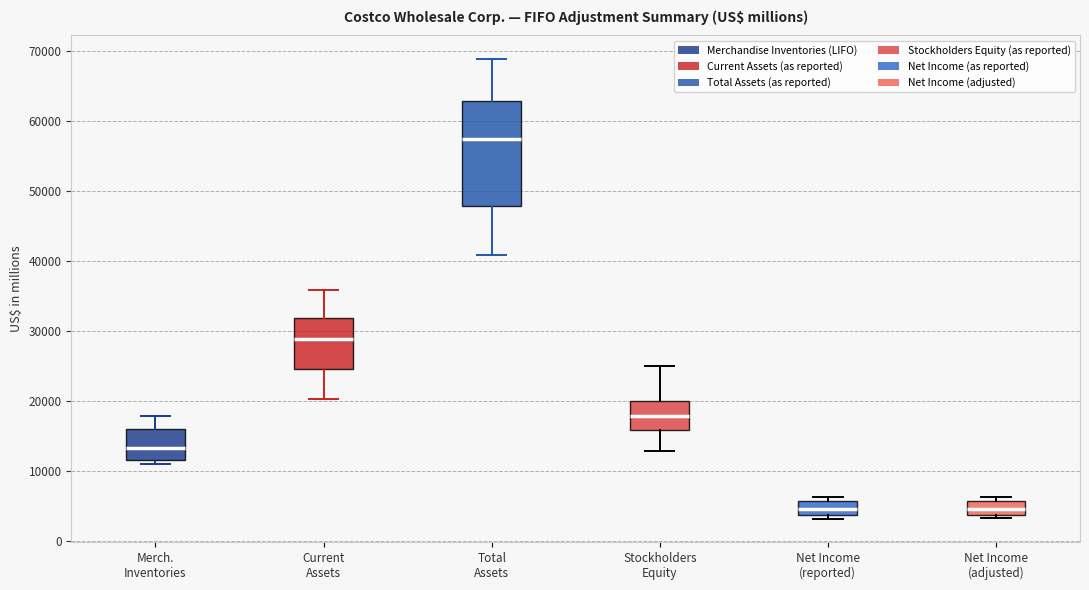

Reading left to right, read every box against the y-axis: the position of its median line, the range the box covers, and the ends of its whiskers. The values are not printed on the chart, so give them approximately, as read against the axis.

Merch. Inventories: median 13000, box 12000 to 16000, whiskers 11000 to 18000
Current Assets: median 29000, box 25000 to 32000, whiskers 20000 to 36000
Total Assets: median 57000, box 48000 to 63000, whiskers 41000 to 69000
Stockholders Equity: median 18000, box 16000 to 20000, whiskers 13000 to 25000
Net Income (reported): median 5000, box 4000 to 6000, whiskers 3000 to 6000 (just above the box's upper edge)
Net Income (adjusted): median 5000, box 4000 to 6000, whiskers 3000 to 6000 (just above the box's upper edge)